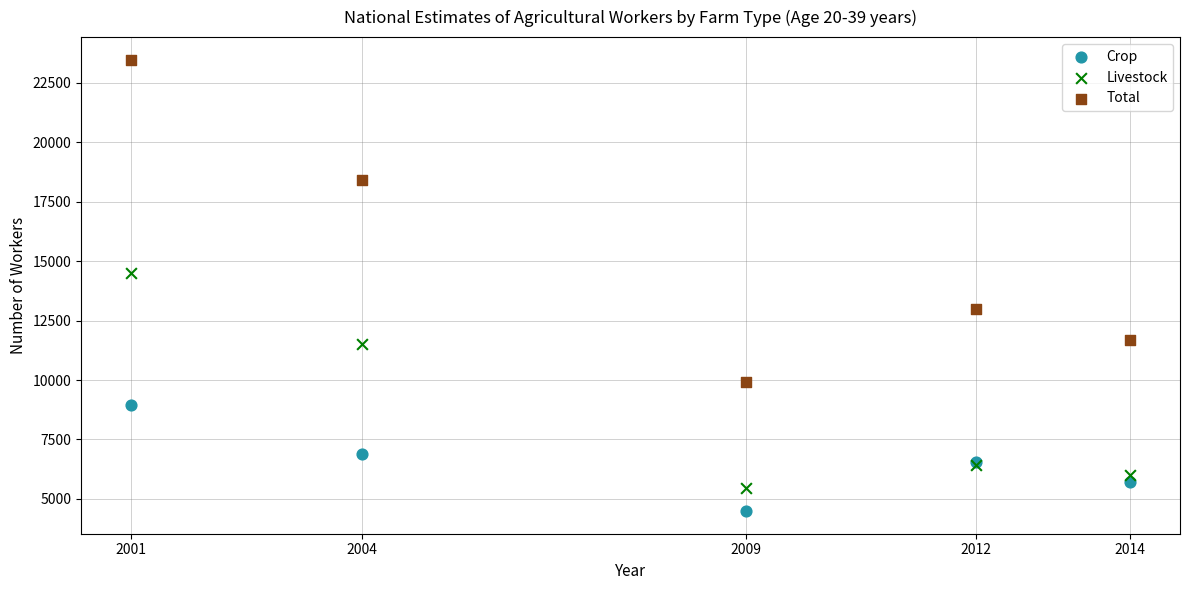

What are all the series names shown in the legend?

Crop, Livestock, Total